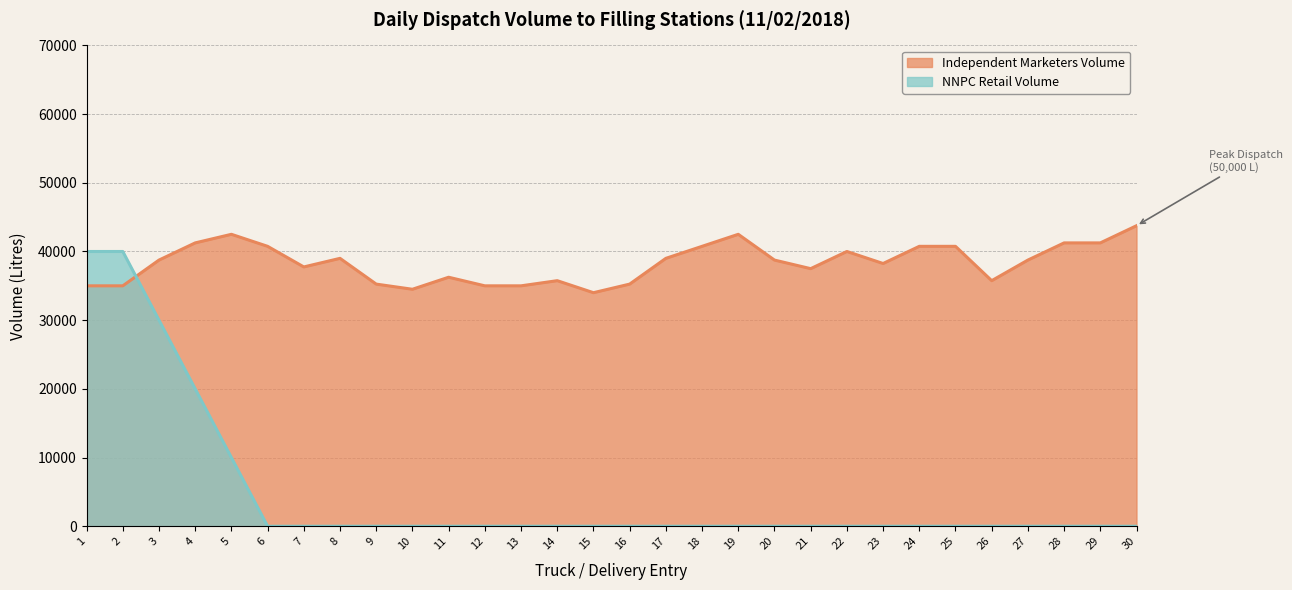

What is the greatest value displayed?

43750